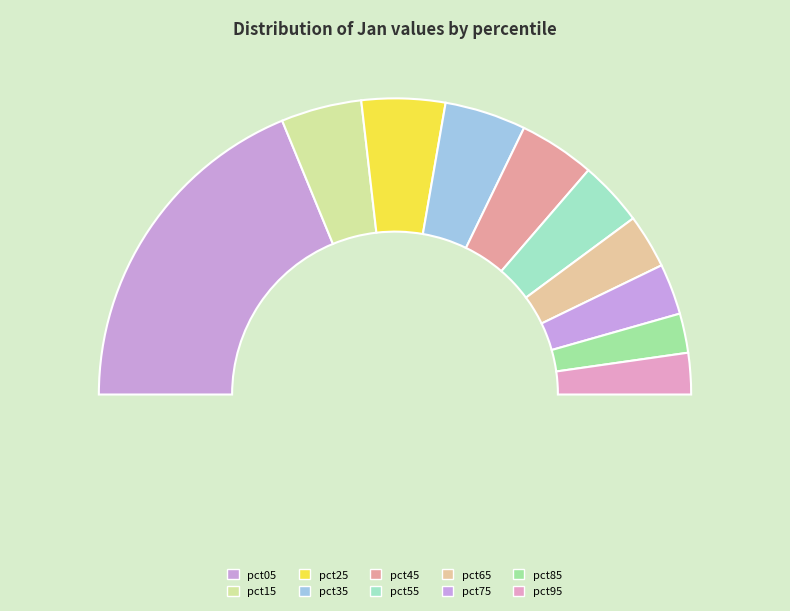

Count the number of slices in the pie.

10